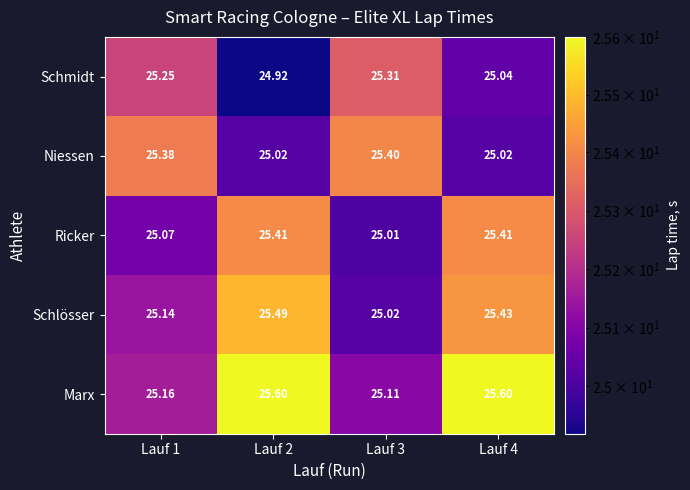

Is the value of Ricker at Lauf 4 greater than the value of Schmidt at Lauf 4?

Yes